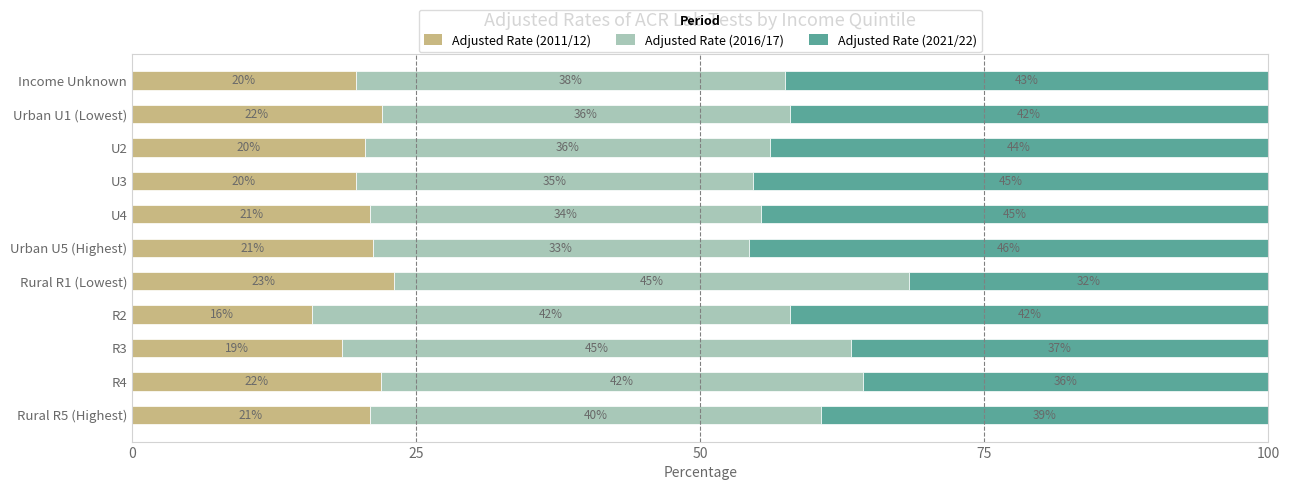

The Adjusted Rate (2011/12) series shows 21.9 at R4. True or false?

True